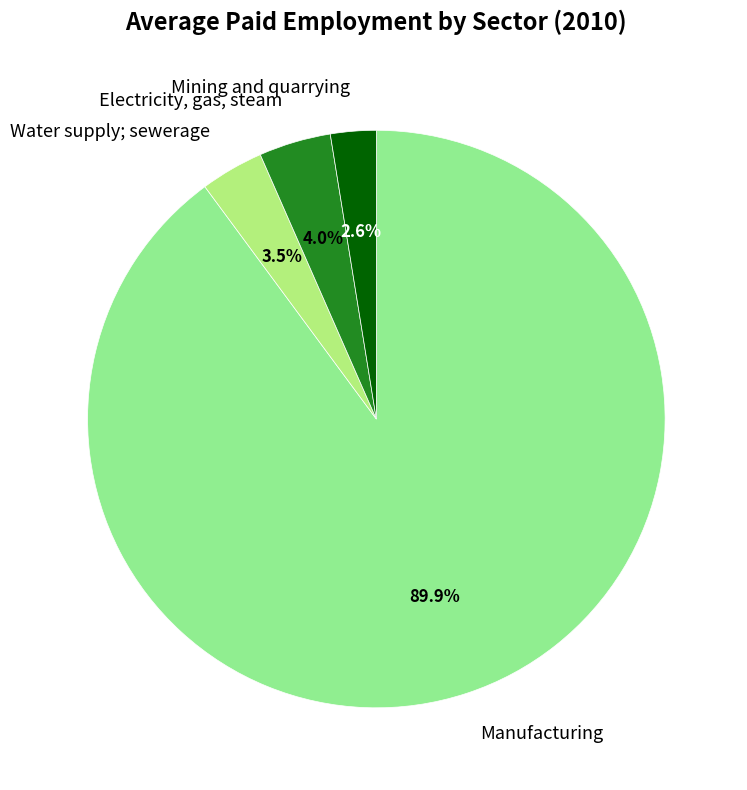

Combined, what portion of the pie is Mining and quarrying and Water supply; sewerage?

6.1%